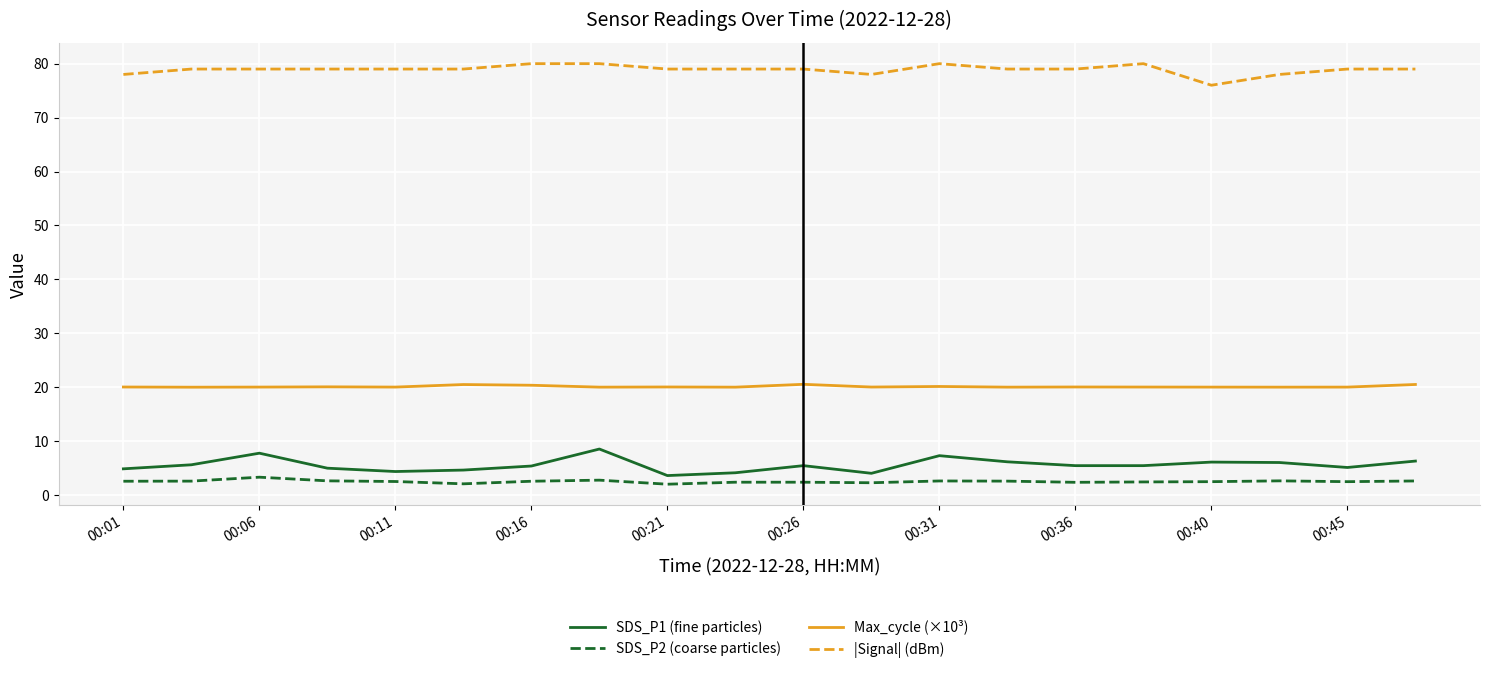

True or false: SDS_P1 (fine particles) has more than 2 interior local peaks.

True